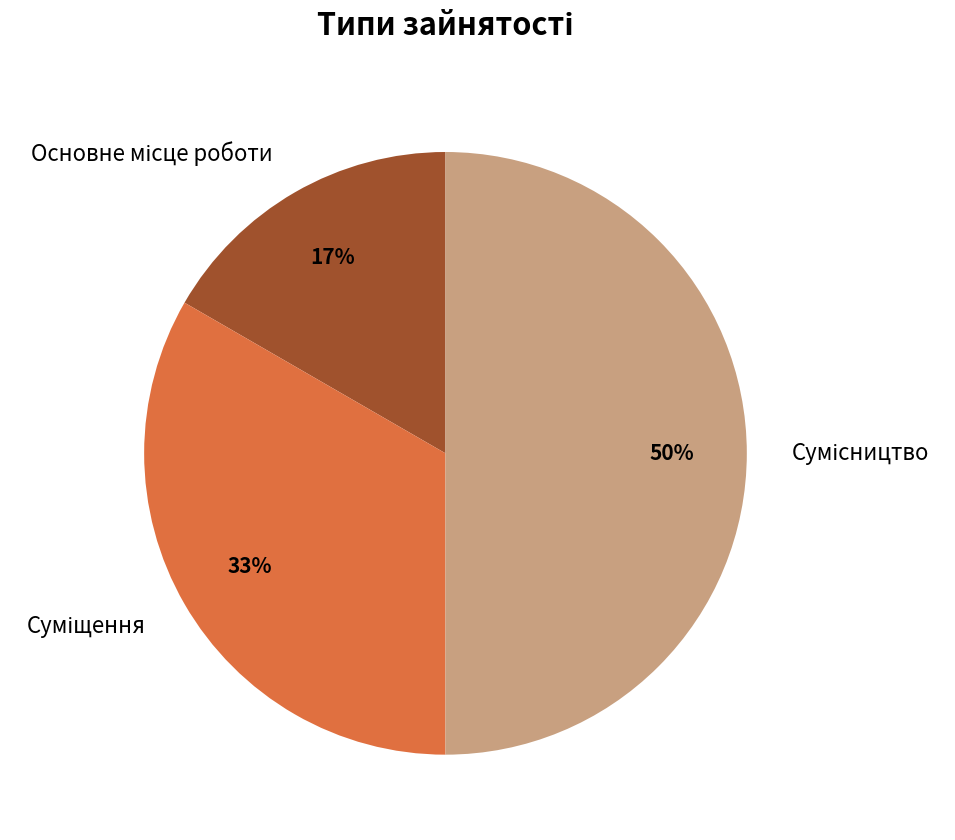

How many segments does this pie chart have?

3